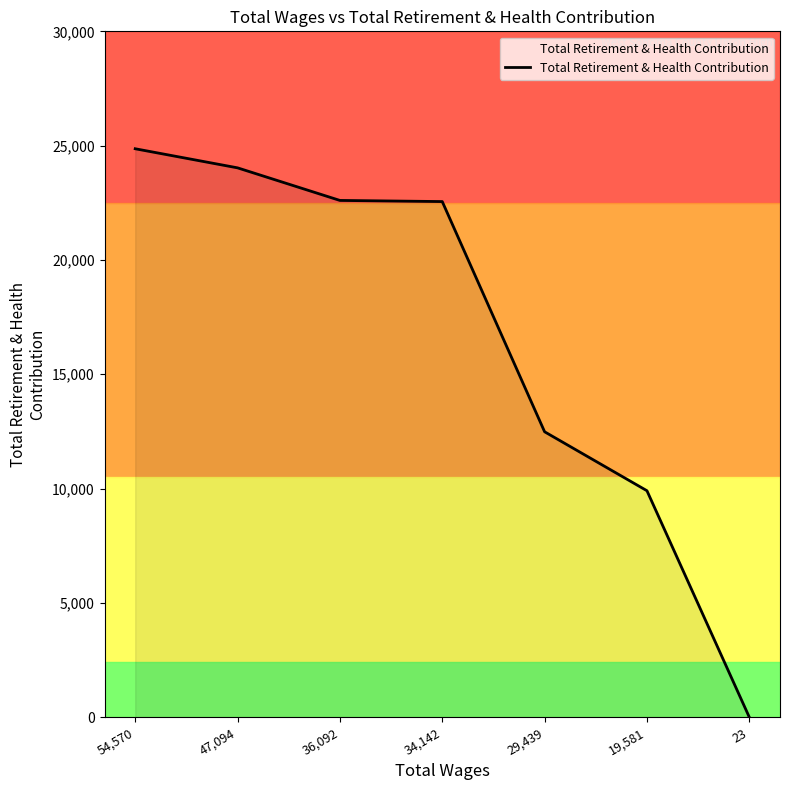

What is the sum of all values?

116444